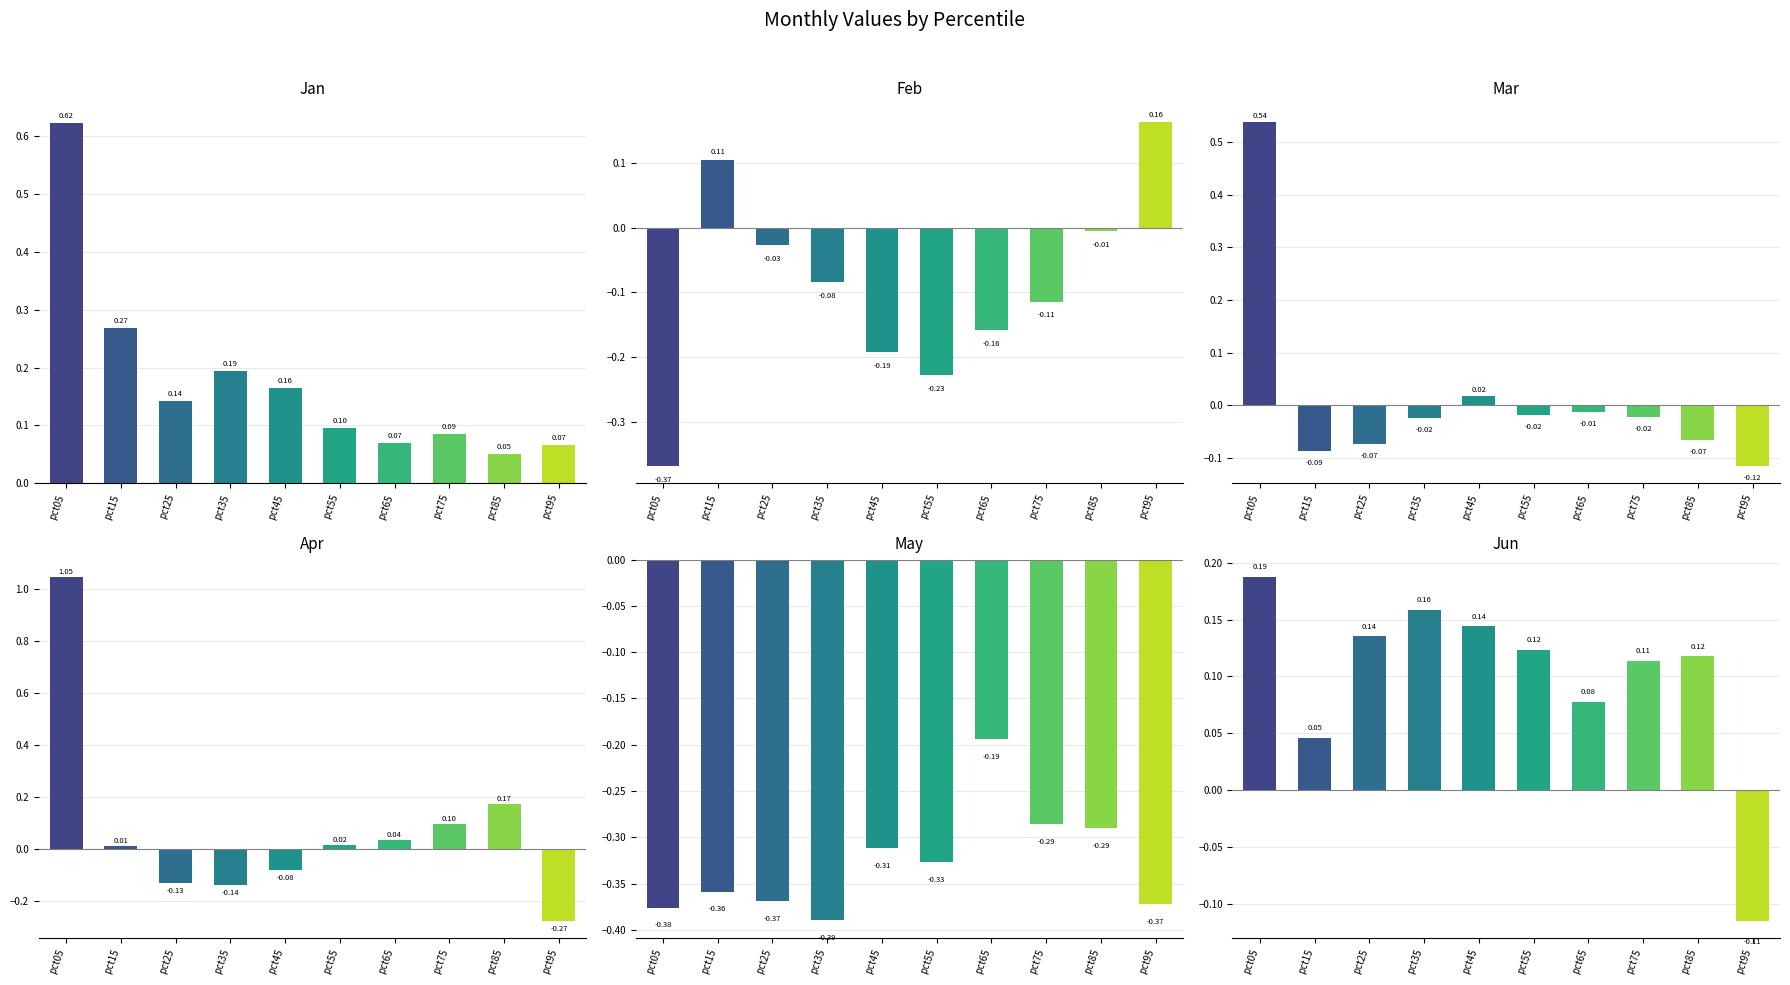

What is the sum of the Jun values at pct35 and pct55?

0.3